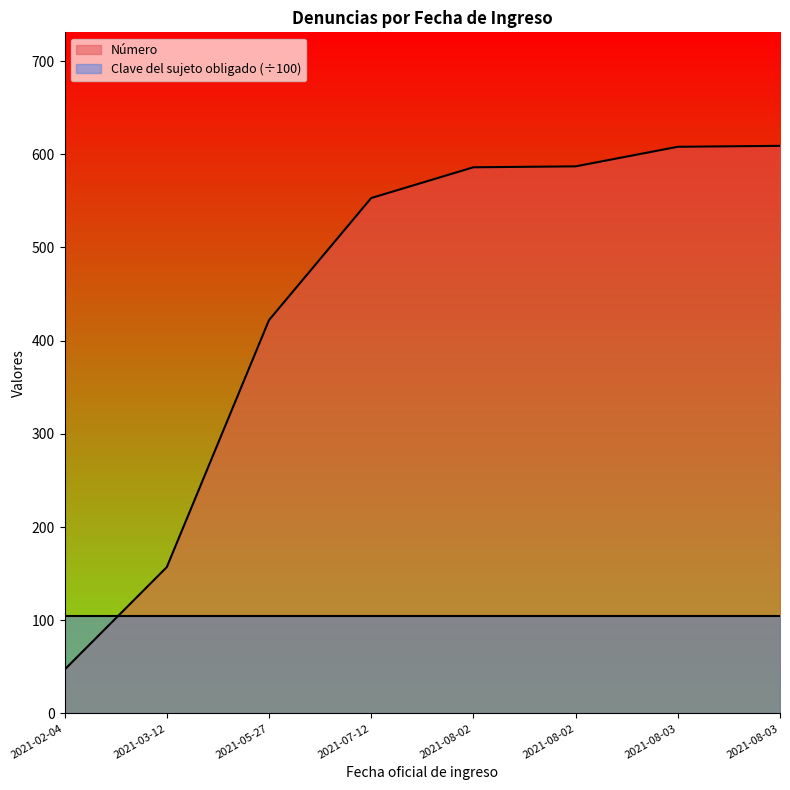

What is the label of the 8th point from the left?

2021-08-03